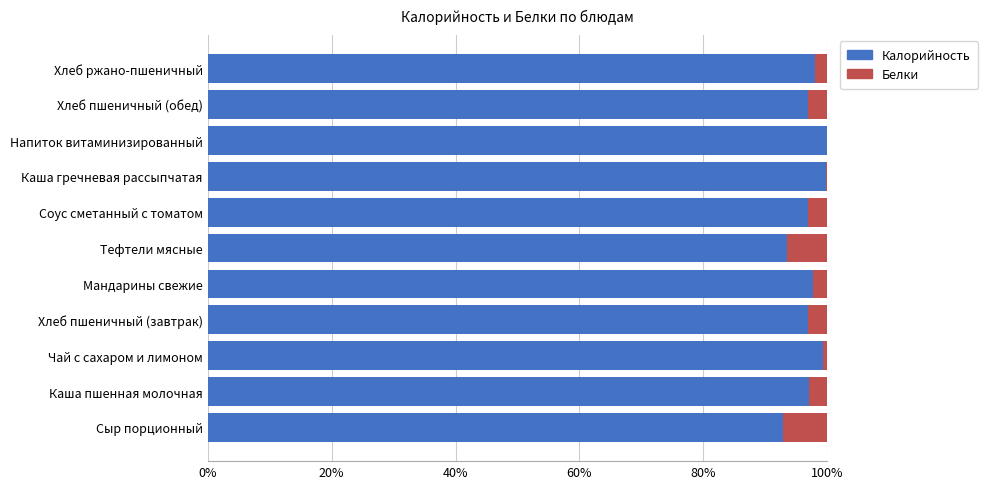

True or false: Калорийность has a value of 96.9 at Хлеб пшеничный (завтрак).

True